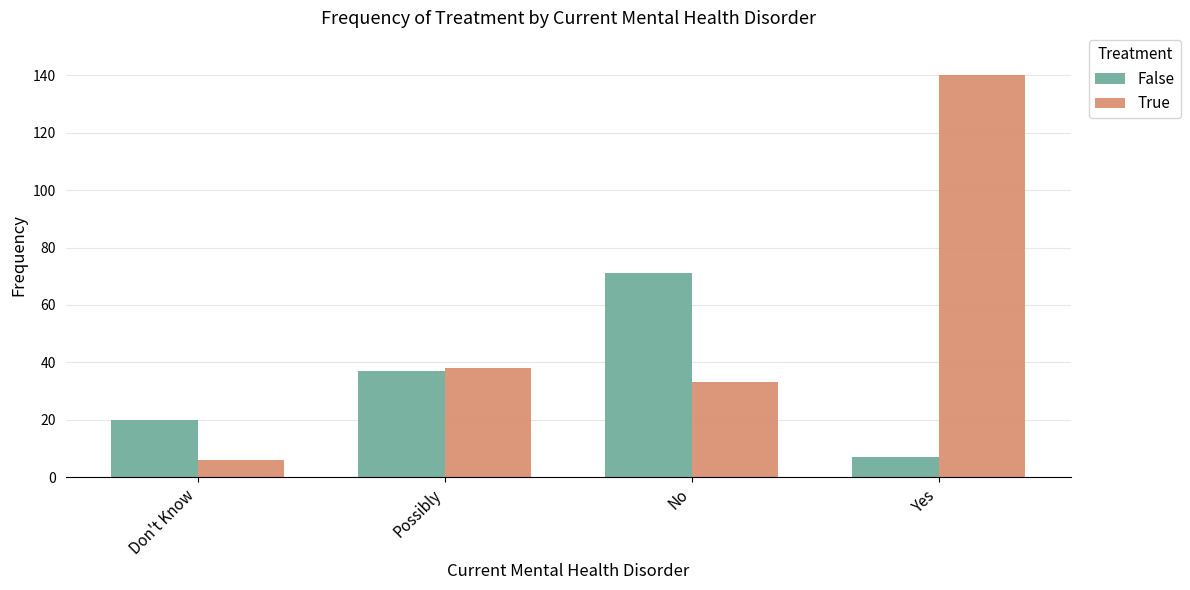

List the labels in order of True value, largest first.

Yes, Possibly, No, Don't Know